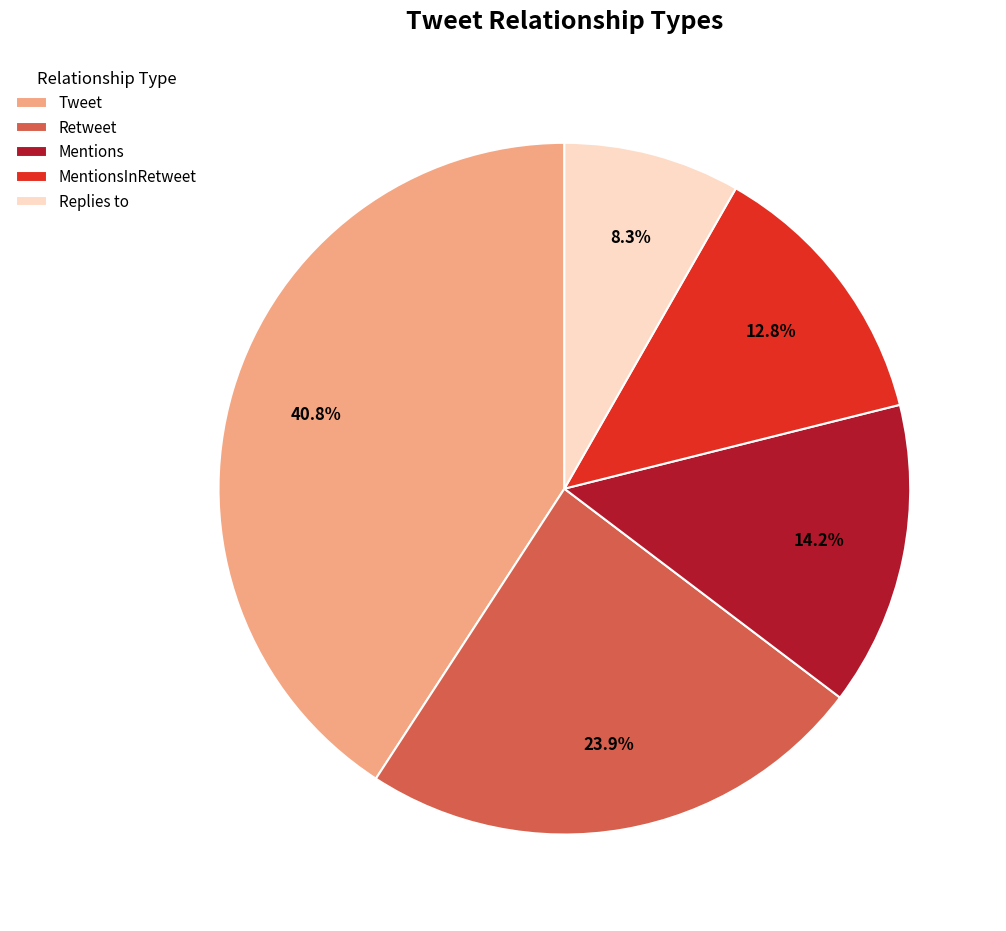

Does MentionsInRetweet account for over 50% of the chart?

No